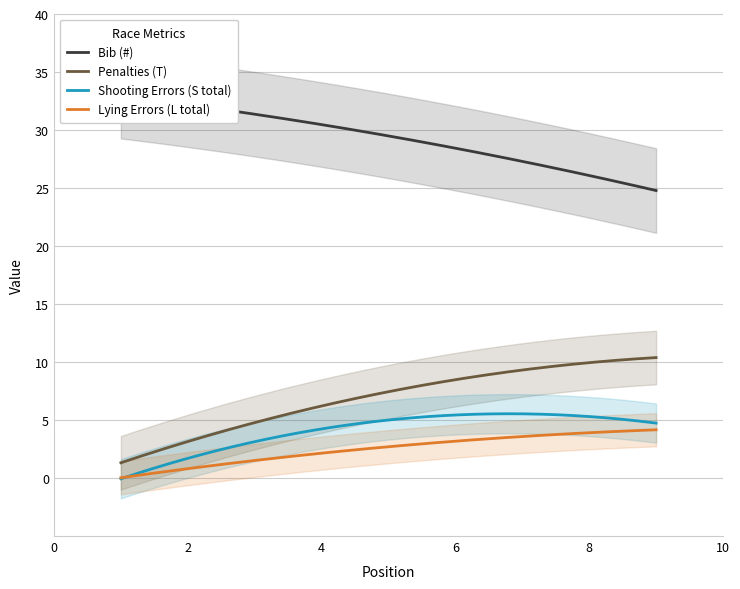

True or false: Lying Errors (L total) and Penalties (T) cross at least once.

False